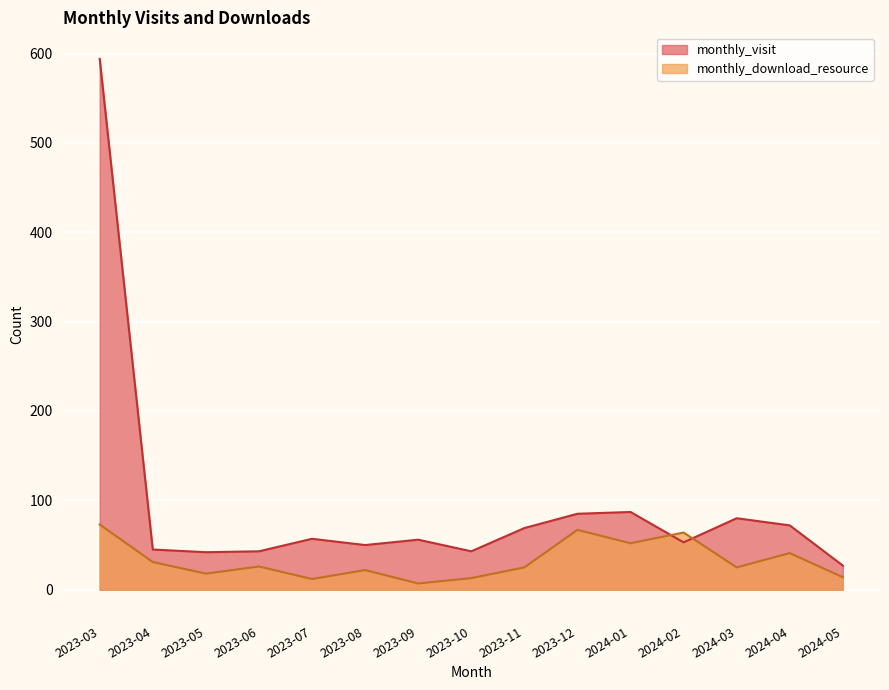

What is the smallest value displayed?

7